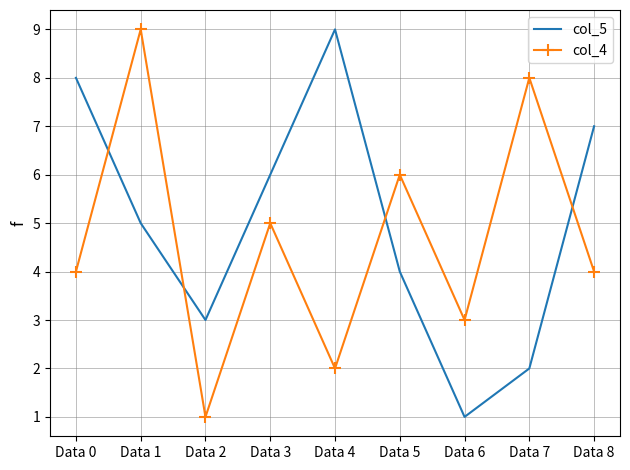

Rank the series at Data 5 from highest to lowest value.

col_4, col_5